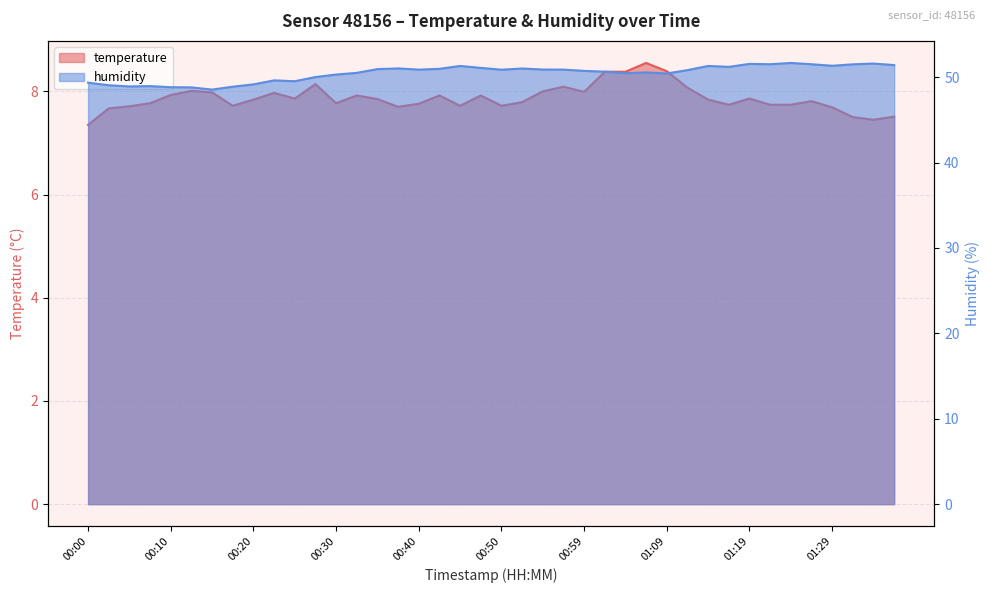

Which category has the lowest value across all series?

00:00